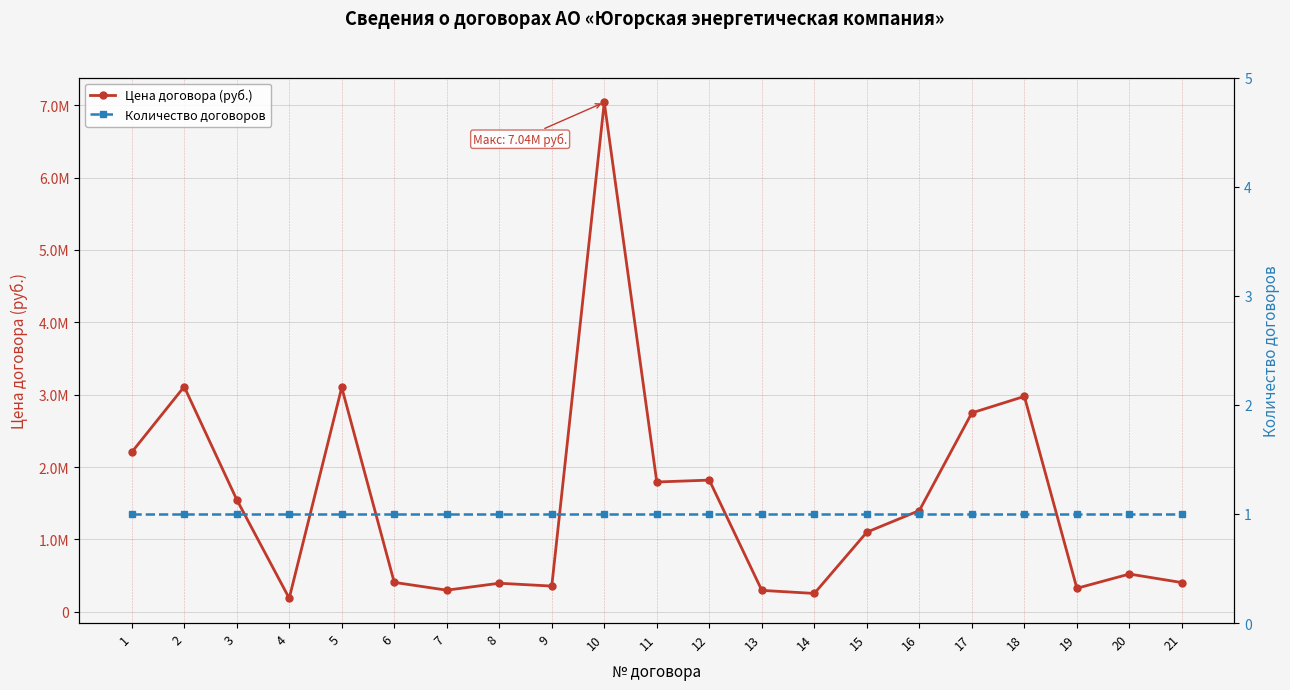

True or false: Цена договора (руб.) and Количество договоров cross at least once.

False